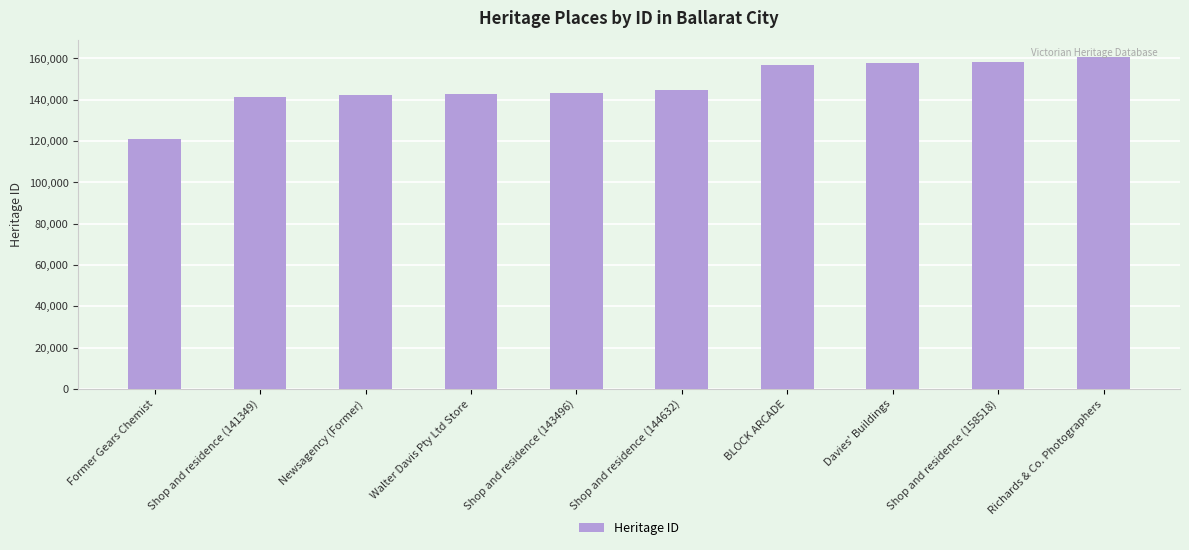

Approximately how many times larger is the value at BLOCK ARCADE compared to Newsagency (Former)?

1.1